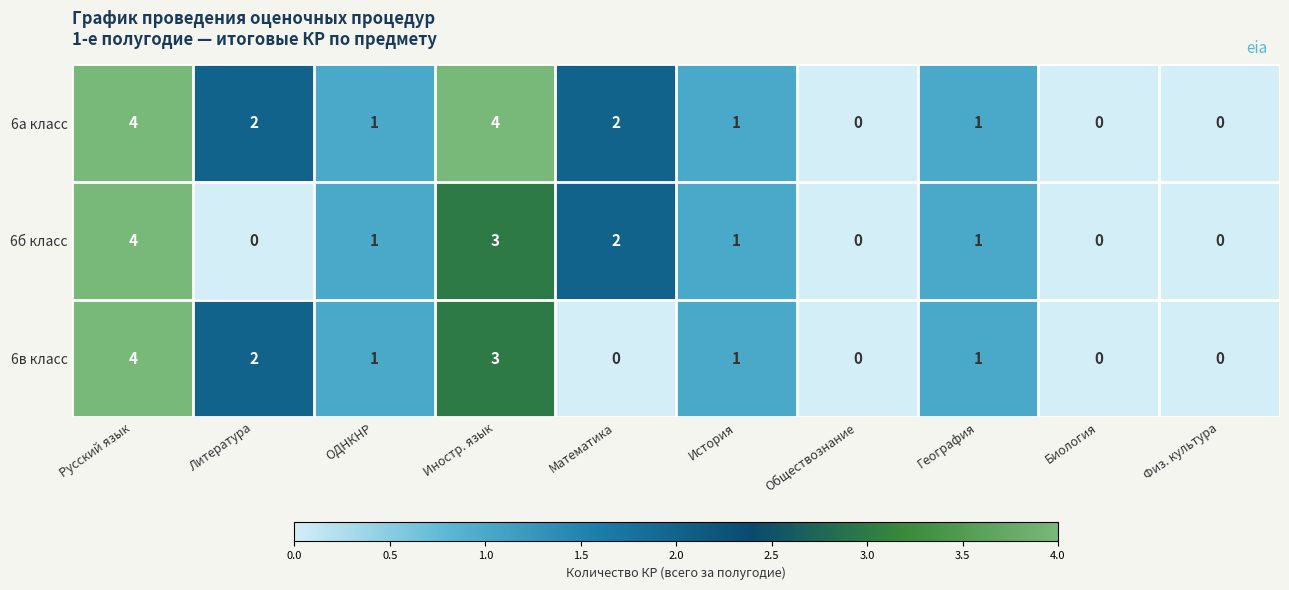

What is the maximum value for 6а класс?

4